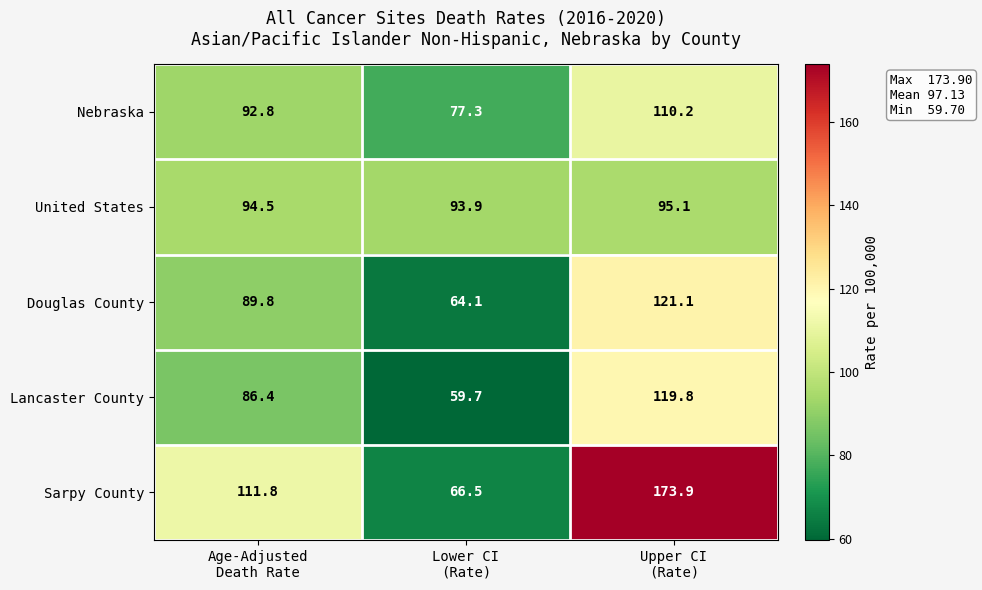

What is the sum of all Nebraska values?

280.3